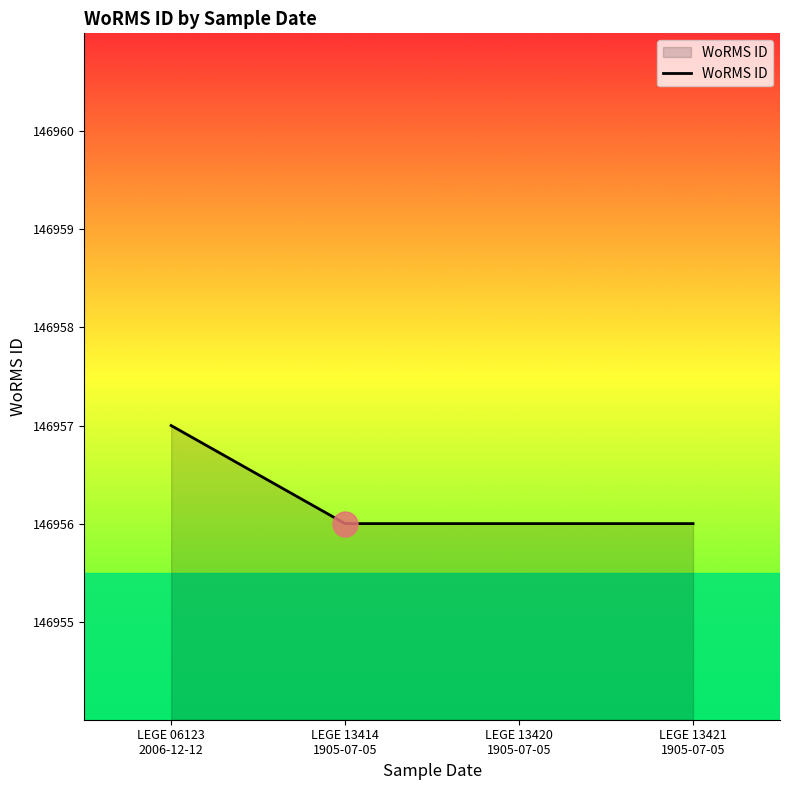

Approximately how many times larger is the value at LEGE 06123
2006-12-12 compared to LEGE 13421
1905-07-05?

1.0